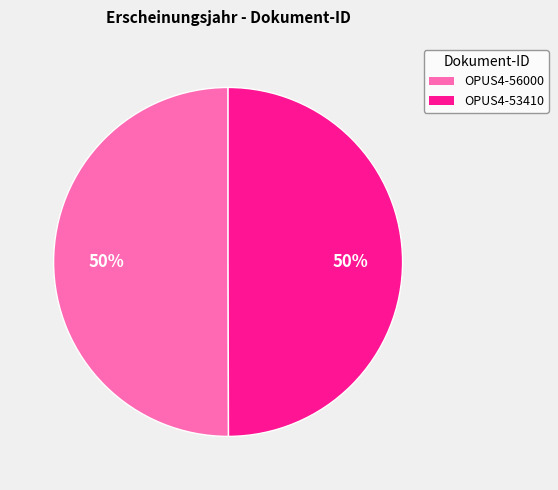

What is the ratio of the value at OPUS4-53410 to the value at OPUS4-56000?

1.0